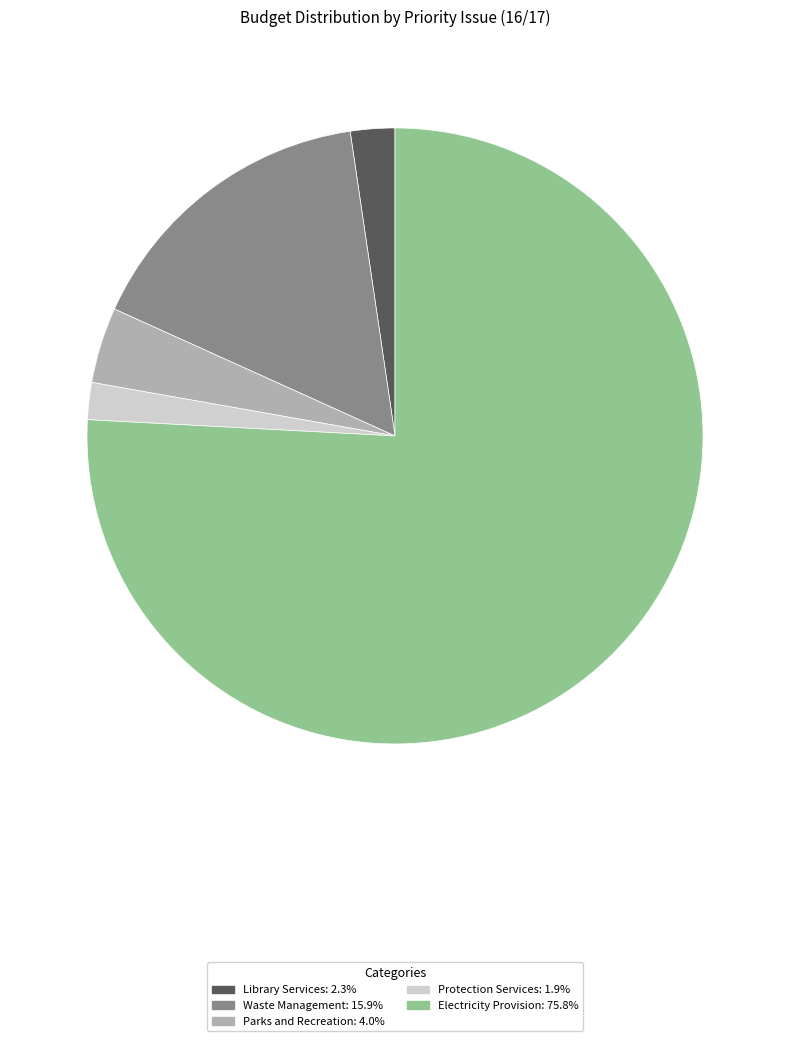

Is there any slice that represents more than half of the pie?

Yes